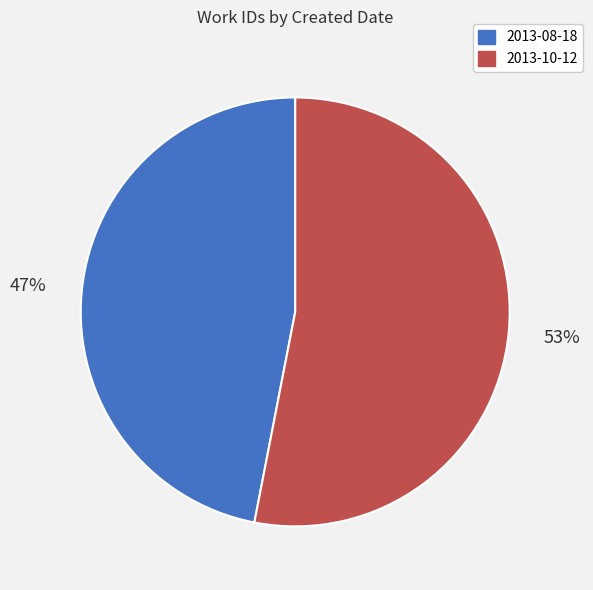

Is the sum of 2013-08-18 and 2013-10-12 greater than half?

Yes